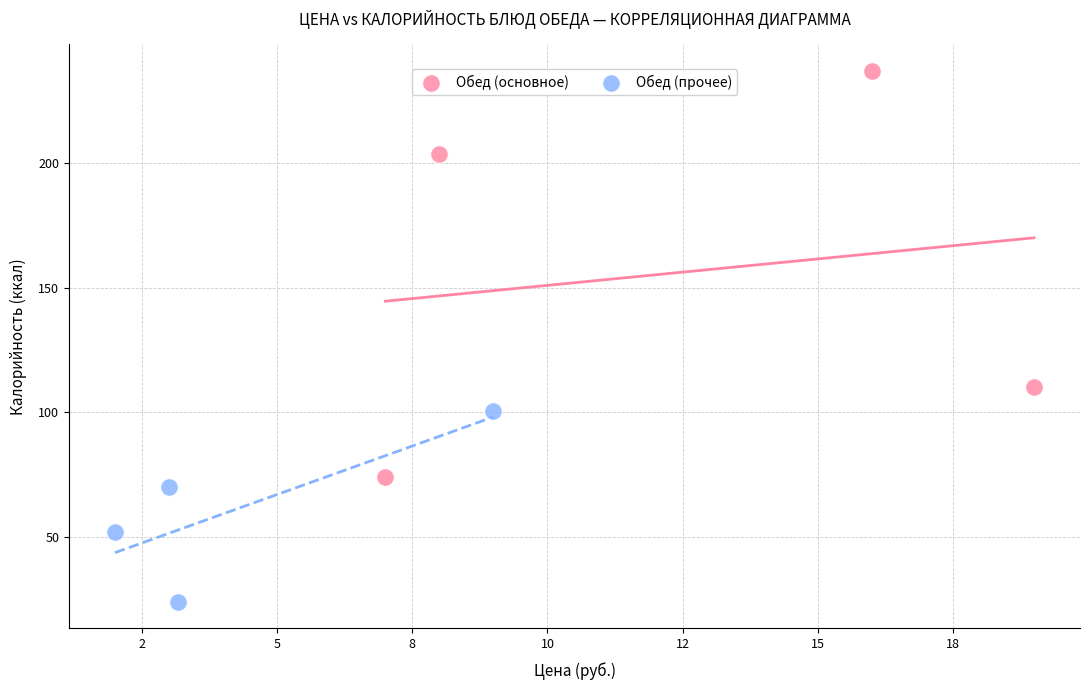

Which series contains the highest Y value?

Обед (основное)